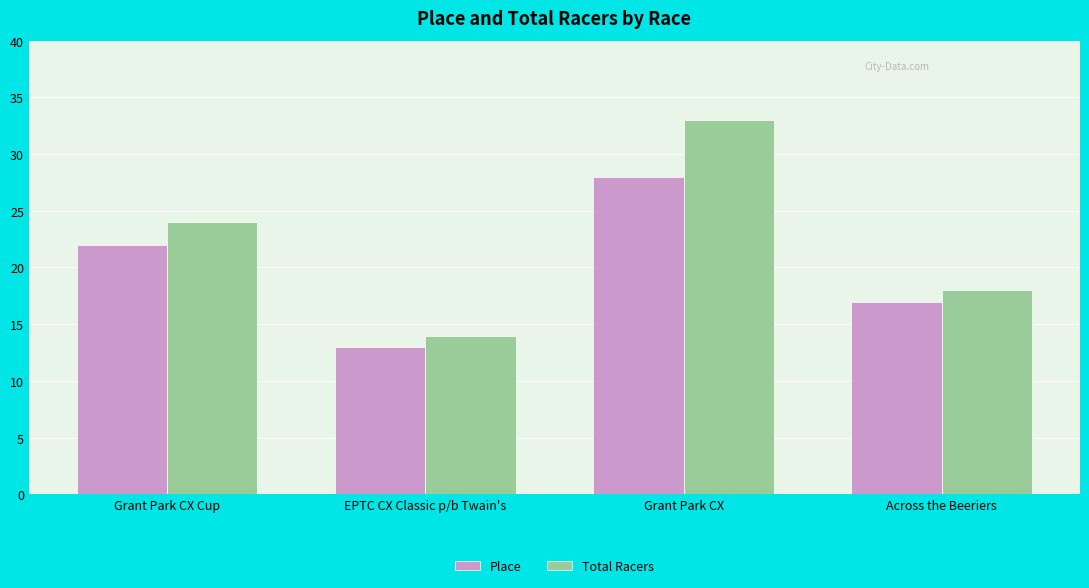

Which category has the highest value across all series?

Grant Park CX